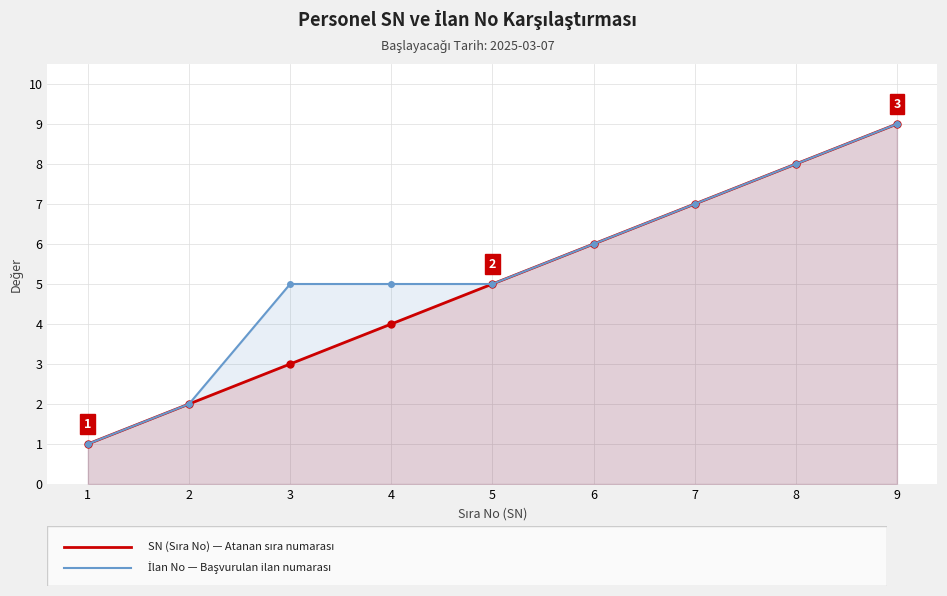

Rank the series by their average value, from highest to lowest.

İlan No, SN (Sıra No)